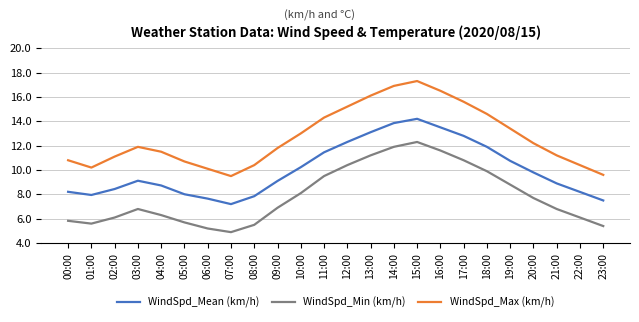

What value does the WindSpd_Mean (km/h) series have at 07:00?

7.2